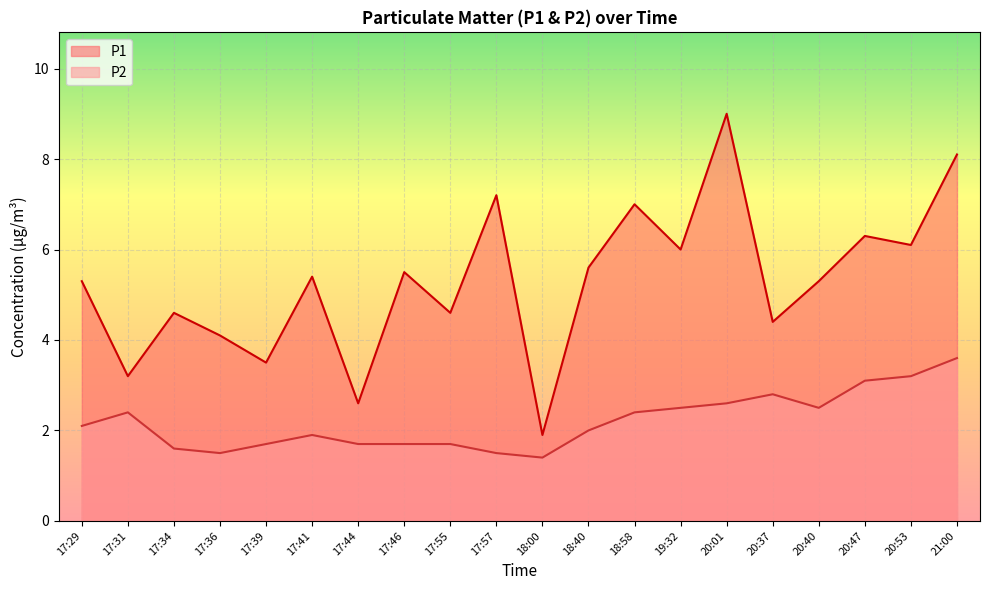

How many interior local peaks does the P2 series have?

3